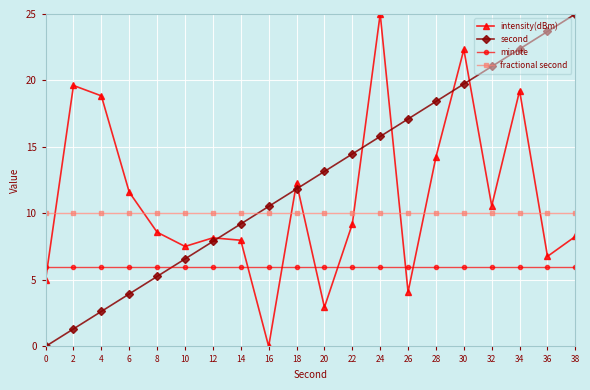

True or false: minute has a value of 6.0 at 26.

True